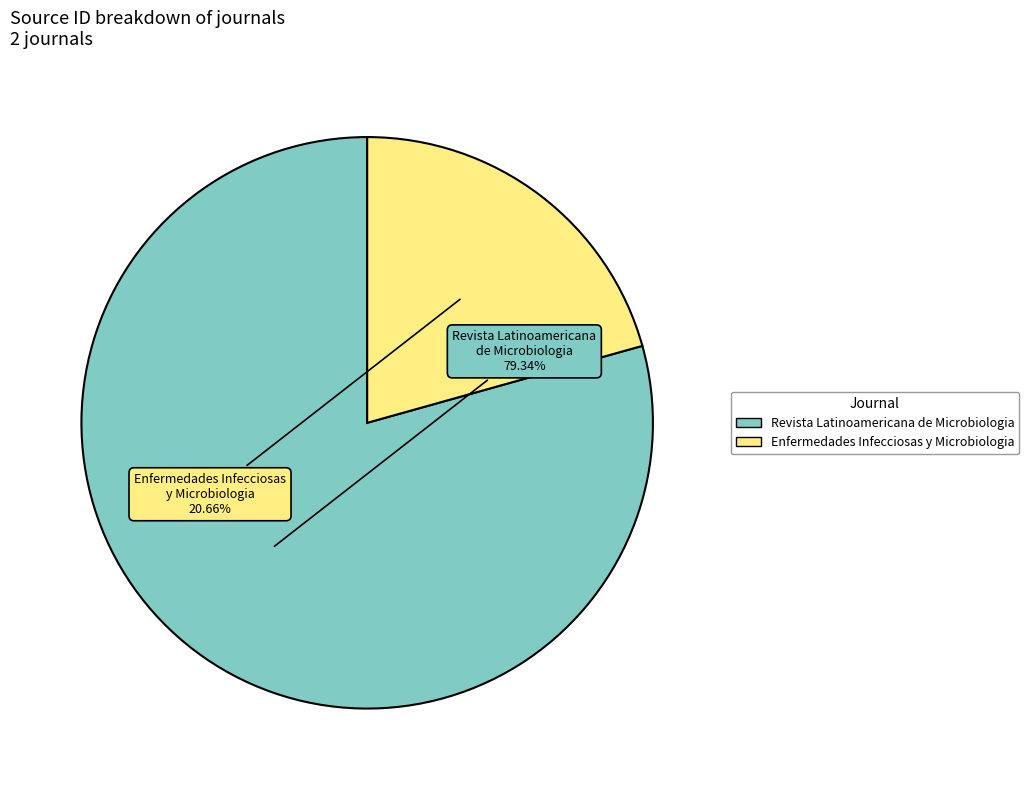

Is there a majority slice in this chart?

Yes